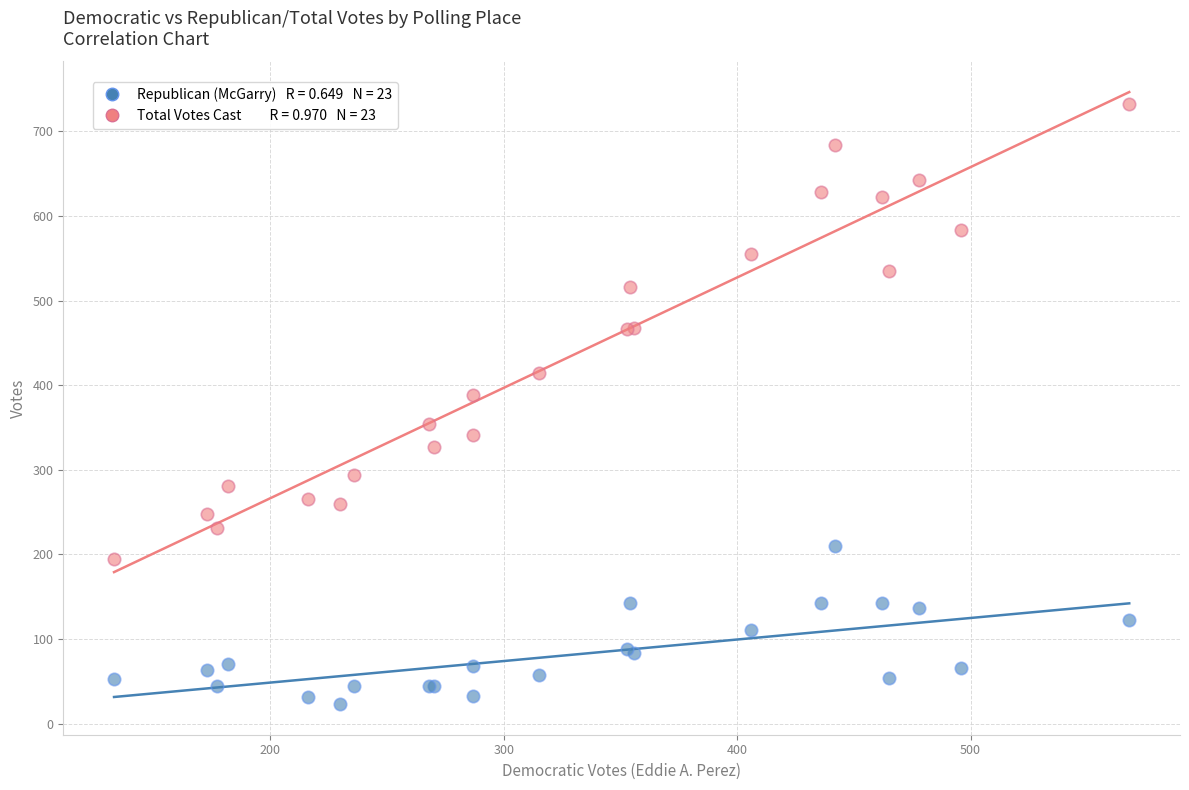

Across all series, what Y value is closest to 377?

388